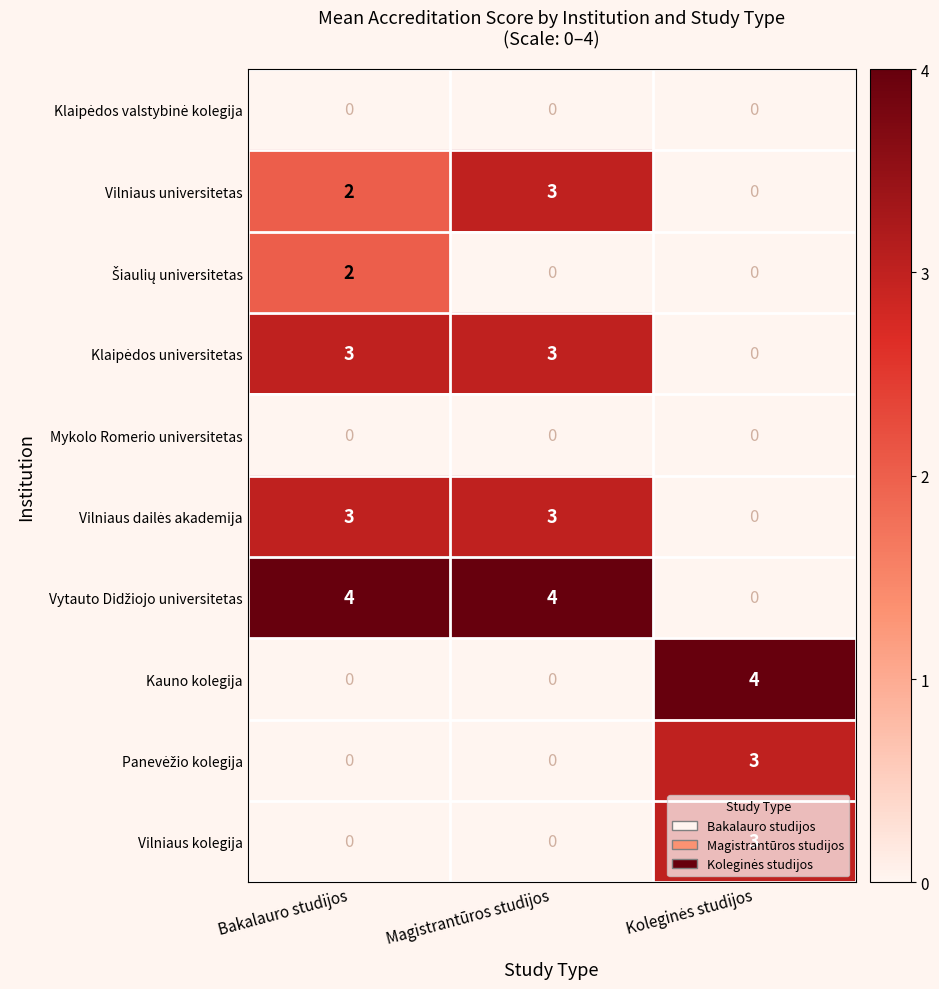

What is the spread (max minus min) of values at Bakalauro studijos?

4